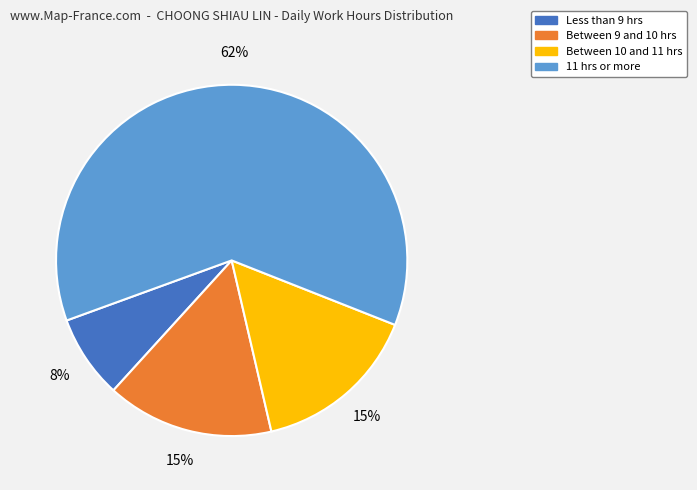

To the nearest percent, what is the average slice percentage?

25%